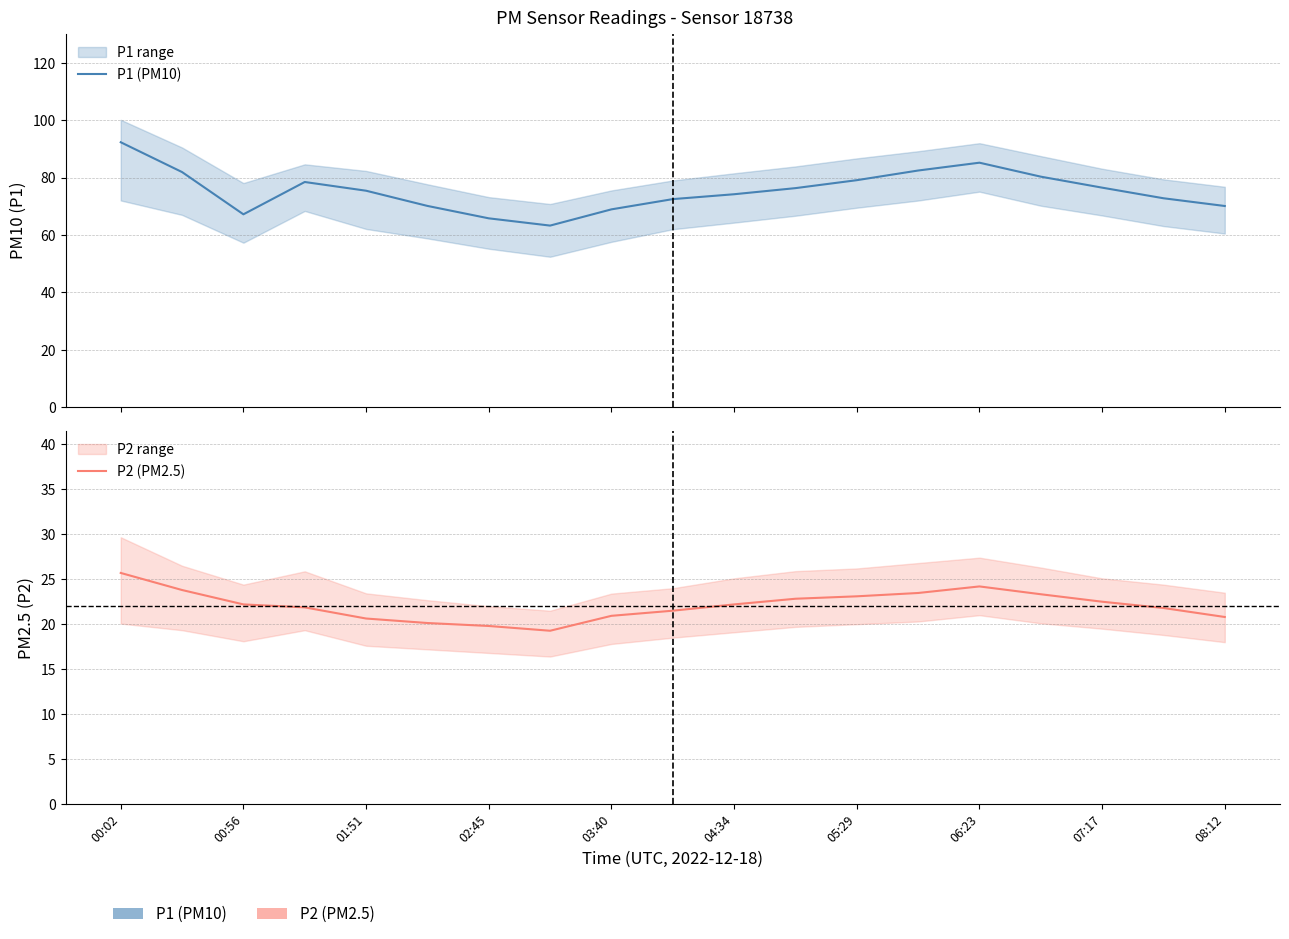

Rank the series by their average value, from highest to lowest.

P1 (PM10), P2 (PM2.5)